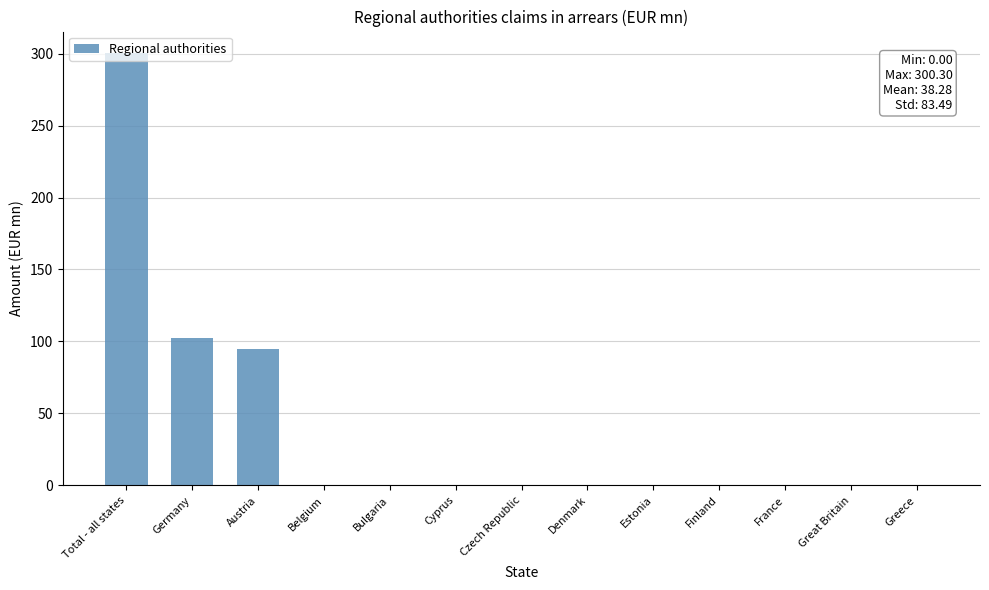

The value at Great Britain is 0.0. True or false?

True